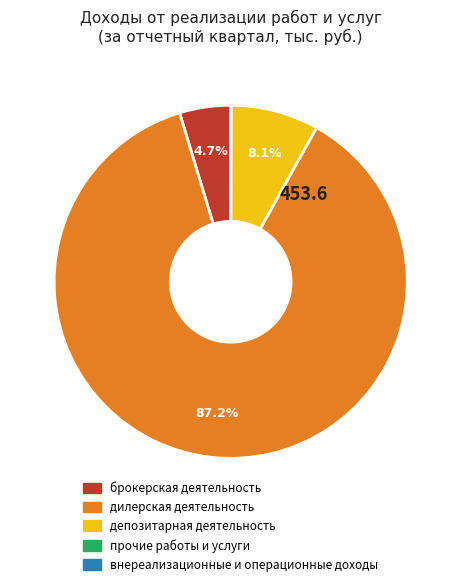

To the nearest percent, what portion does брокерская деятельность represent?

5%